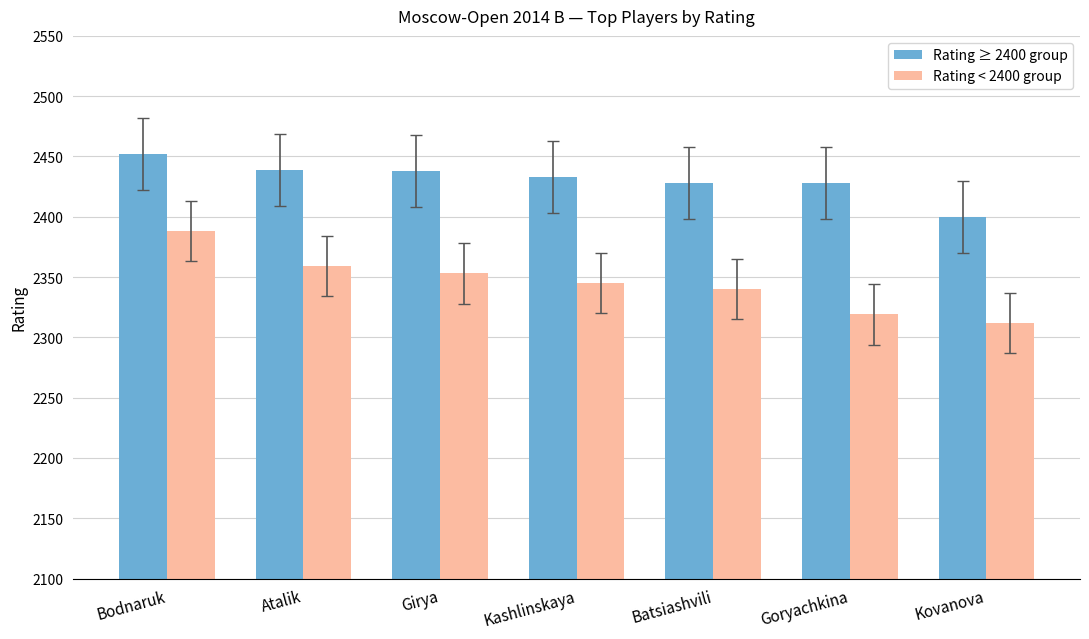

At which category is the sum across all series the highest?

Bodnaruk